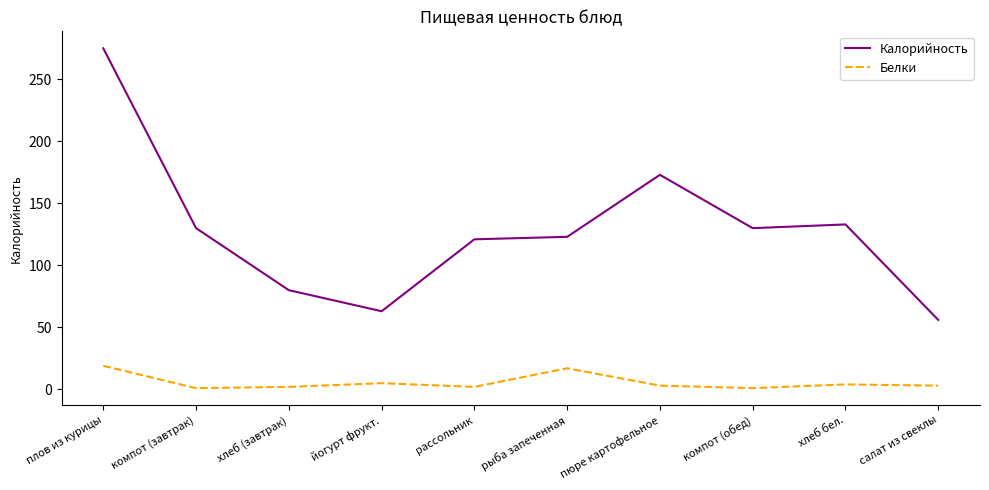

How many values in the Калорийность series are below 130?

5